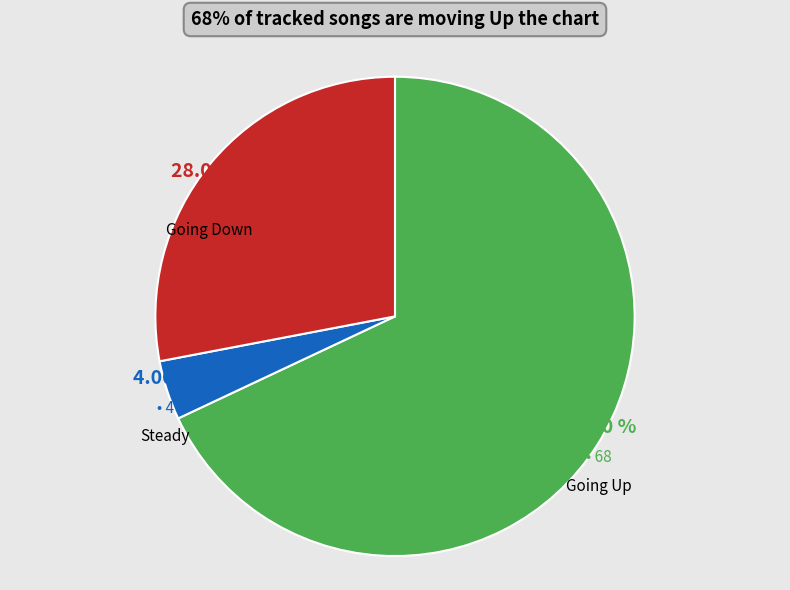

To the nearest percent, what is the average slice percentage?

33%